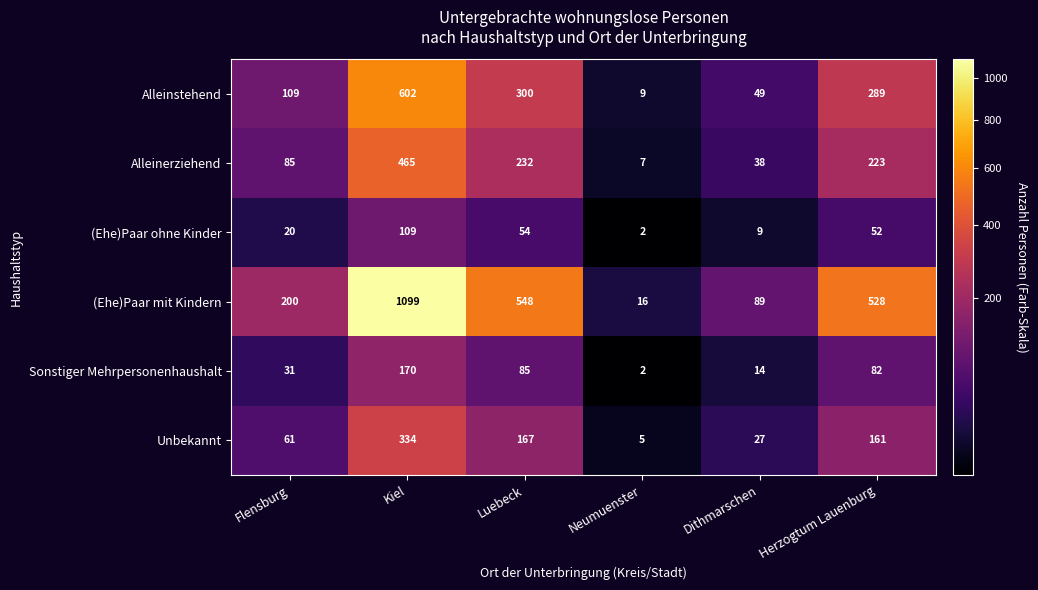

What is the difference between the maximum and second lowest values in the Sonstiger Mehrpersonenhaushalt series?

156